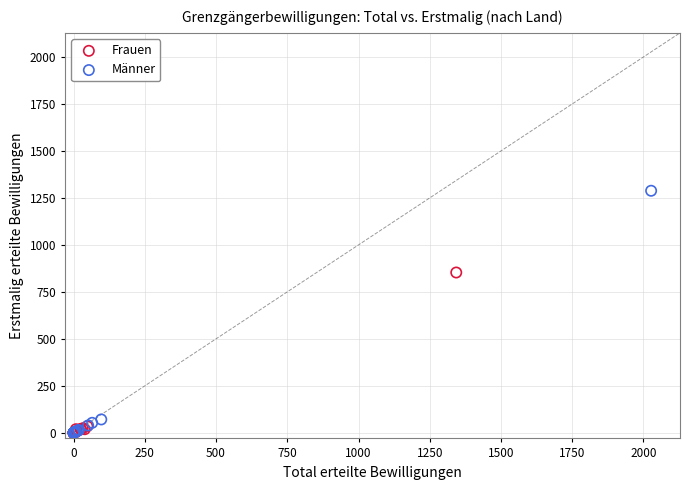

Which series reaches the maximum Y coordinate?

Männer